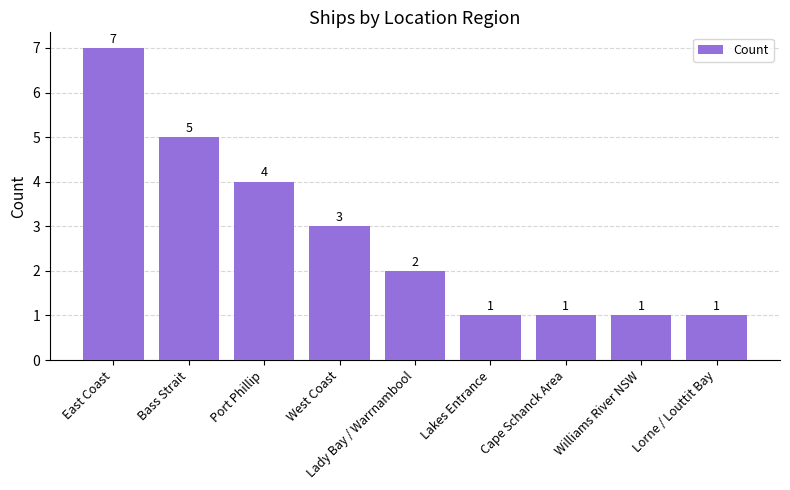

How many values are between 1 and 4?

7